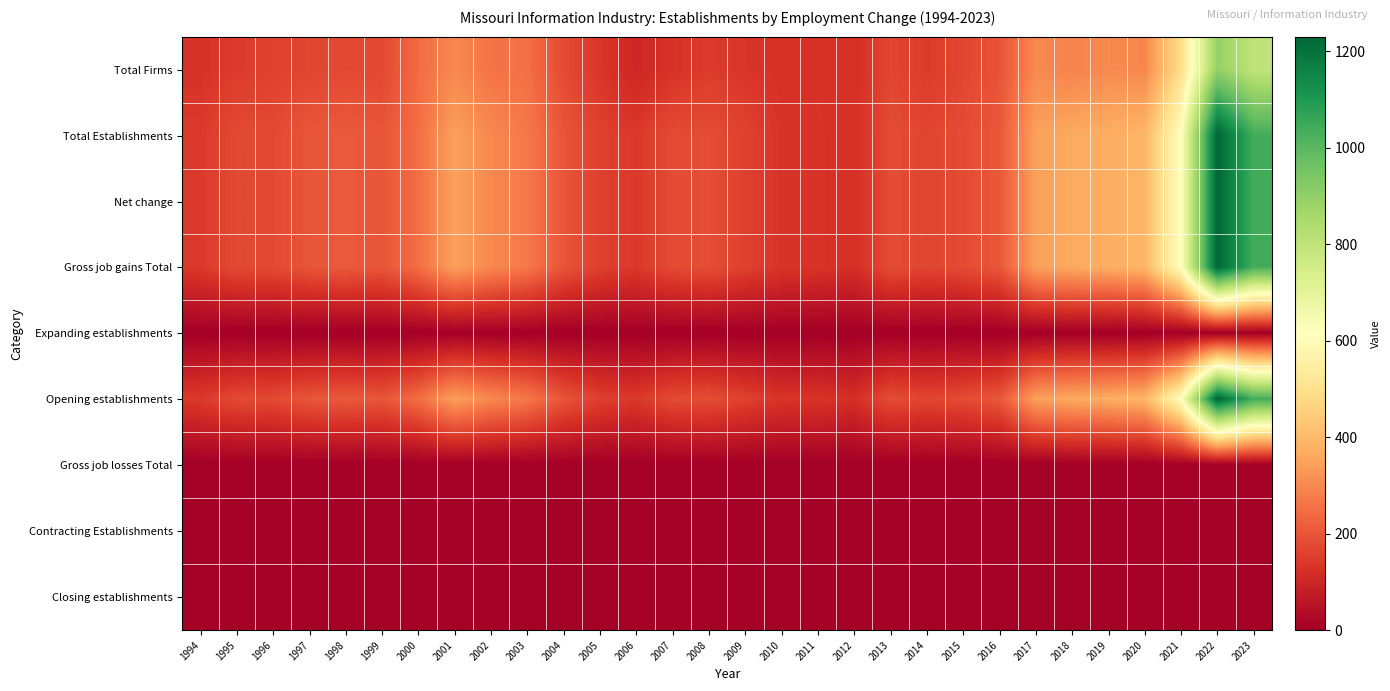

At how many categories does at least one series exceed 4?

30